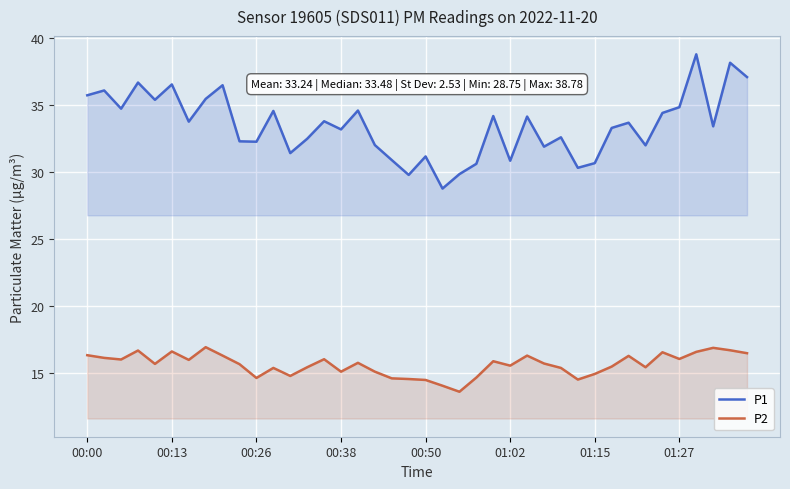

Is it true that P1 equals 32.3 at 9?

True